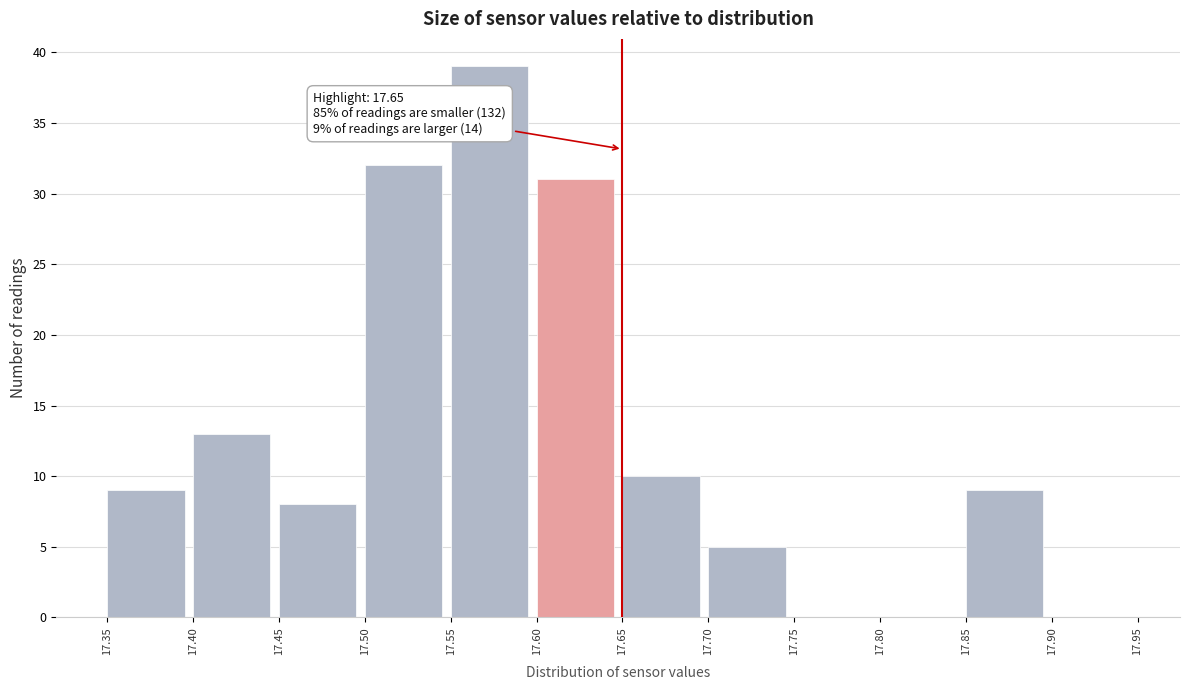

Over which range of the x-axis is the bar tallest?

17.55 to 17.60